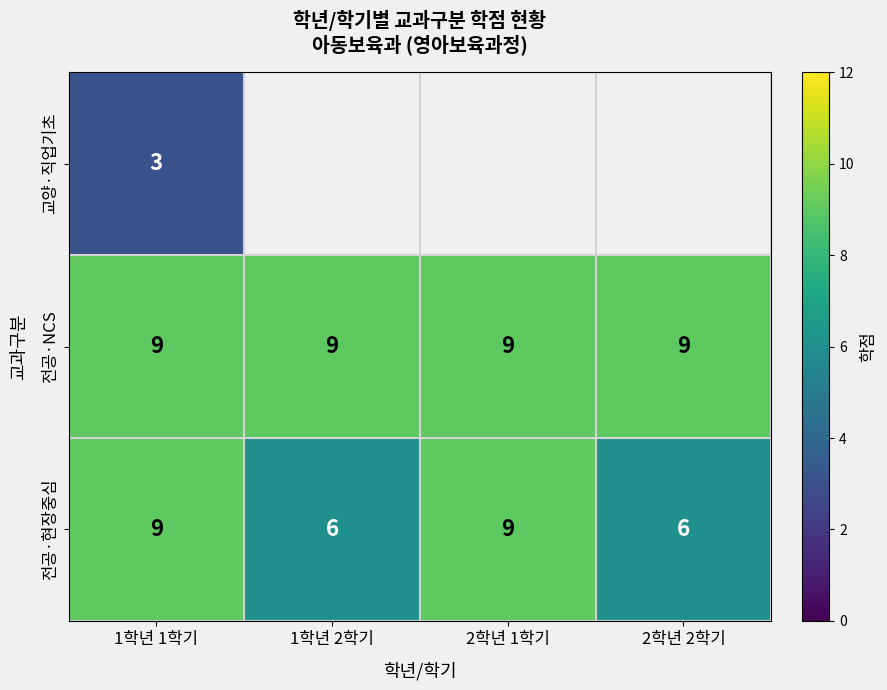

How many values in the 전공·현장중심 series are below 9?

2